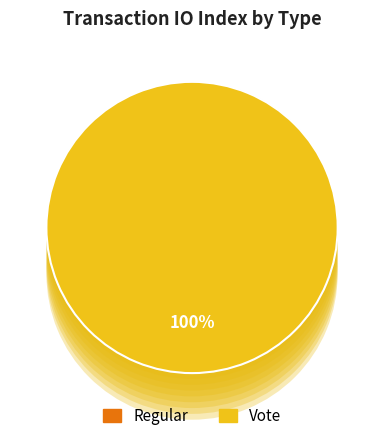

The Regular slice represents 10% of the pie. True or false?

False